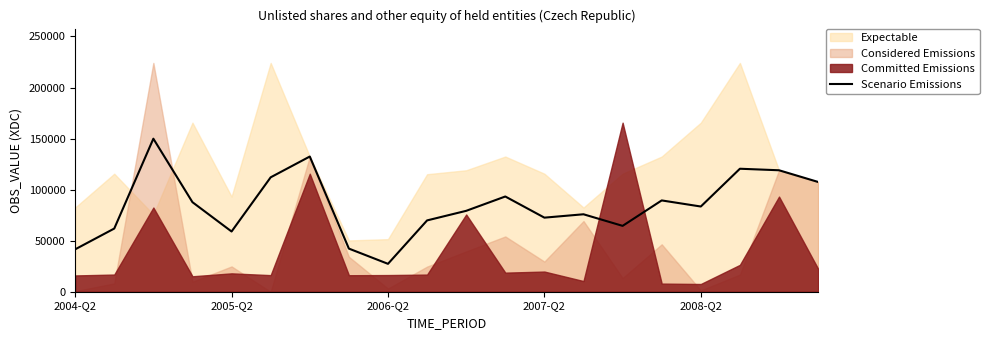

What is the maximum value for Scenario Emissions?

149890.5